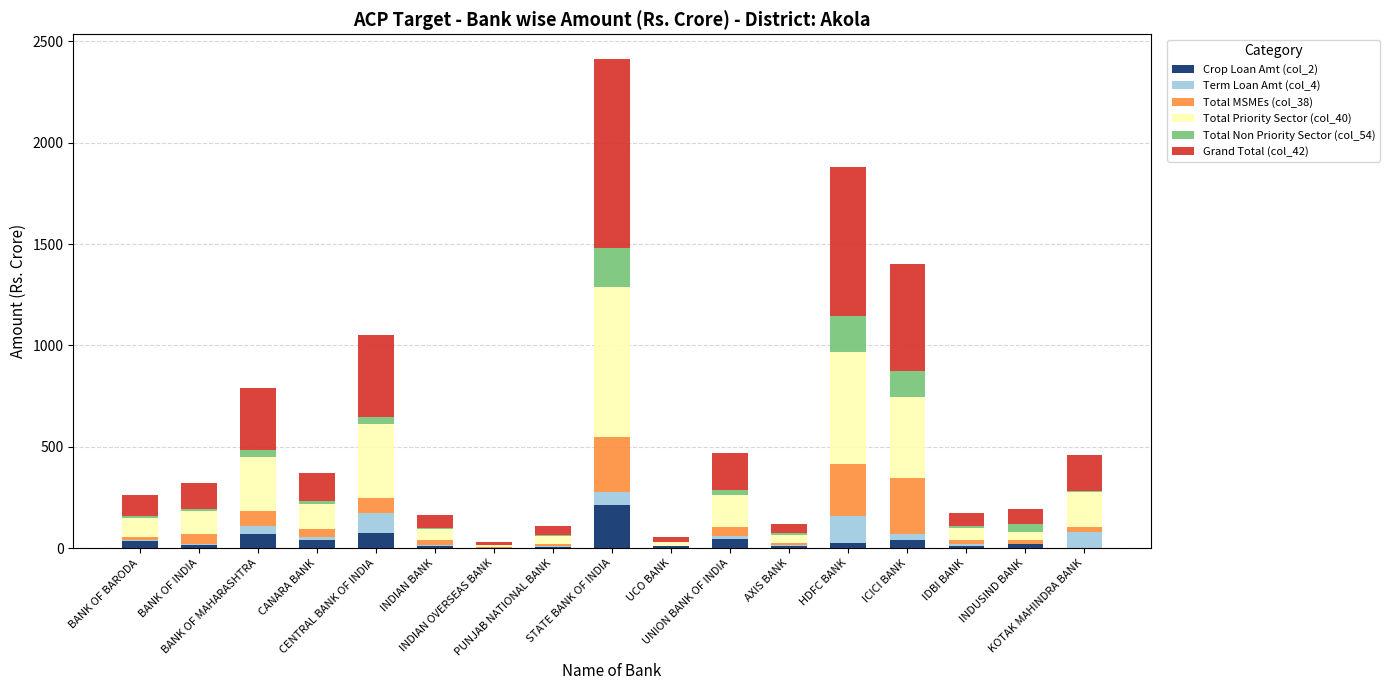

What is the highest value of the Crop Loan Amt (col_2) series?

212.4